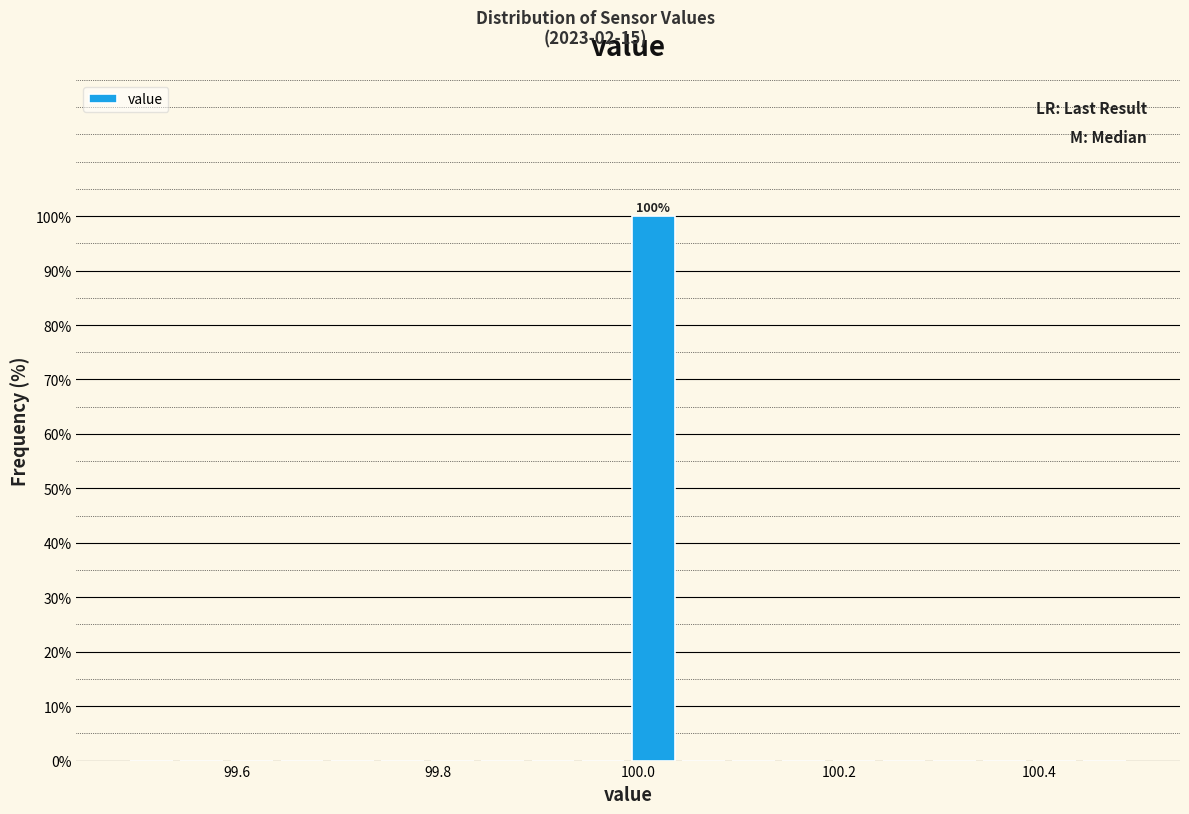

Read against the x-axis, roughly where is the centre of the tallest bar?

100.02